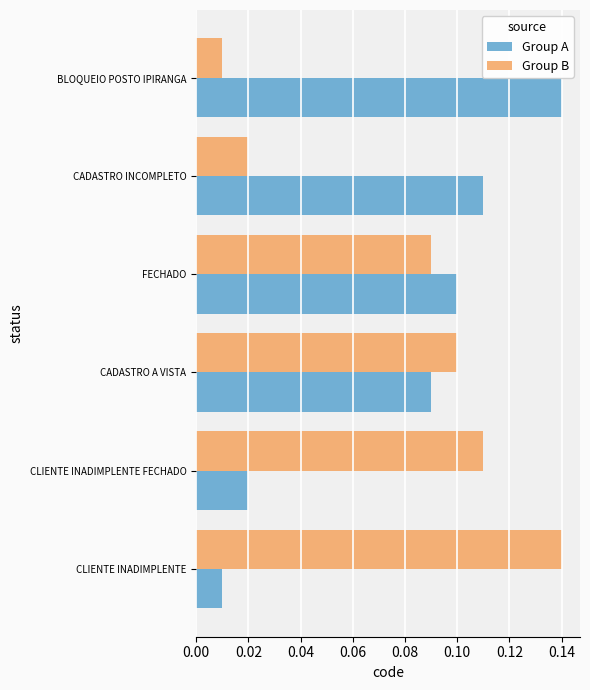

True or false: Group B has a value of 0.1 at CLIENTE INADIMPLENTE.

True